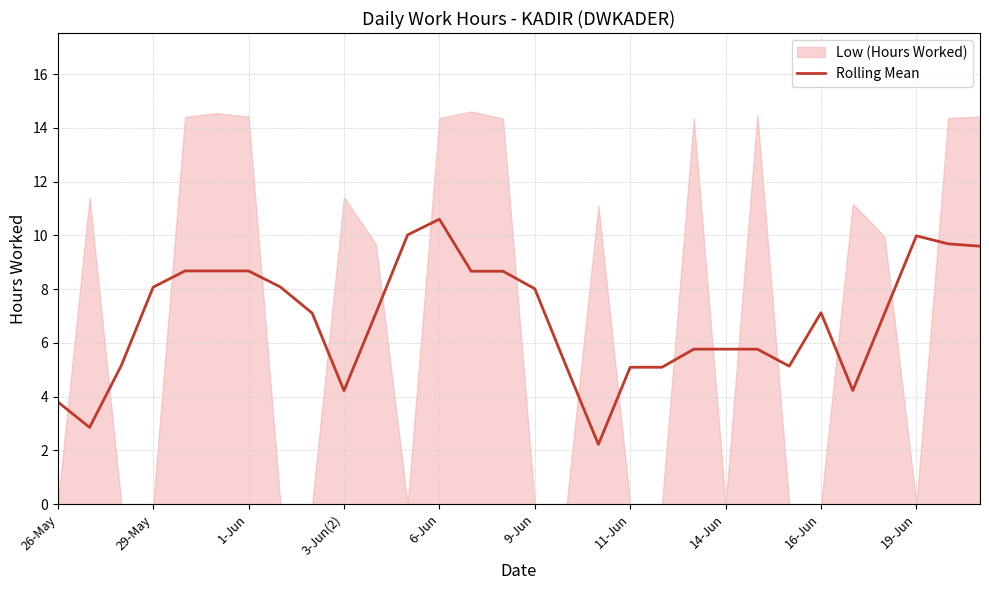

At which label does Rolling Mean reach its peak?

6-Jun